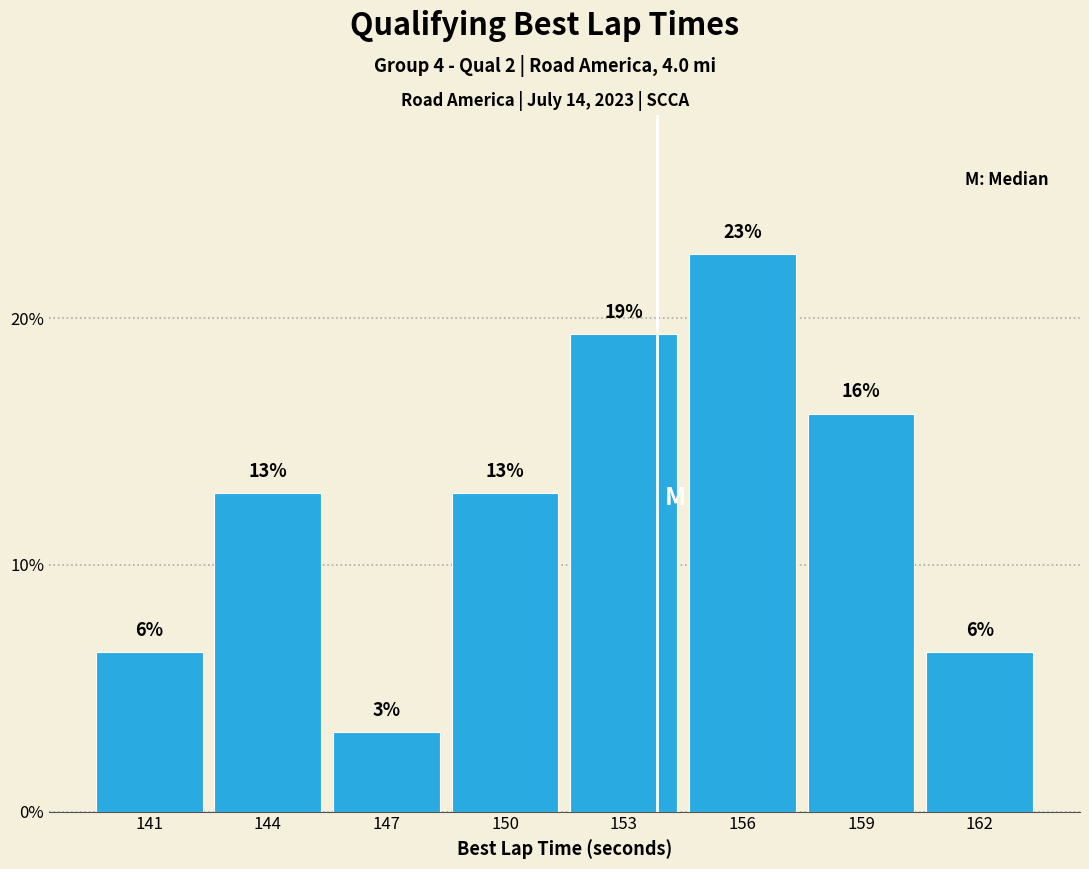

How many bars are there in total?

8